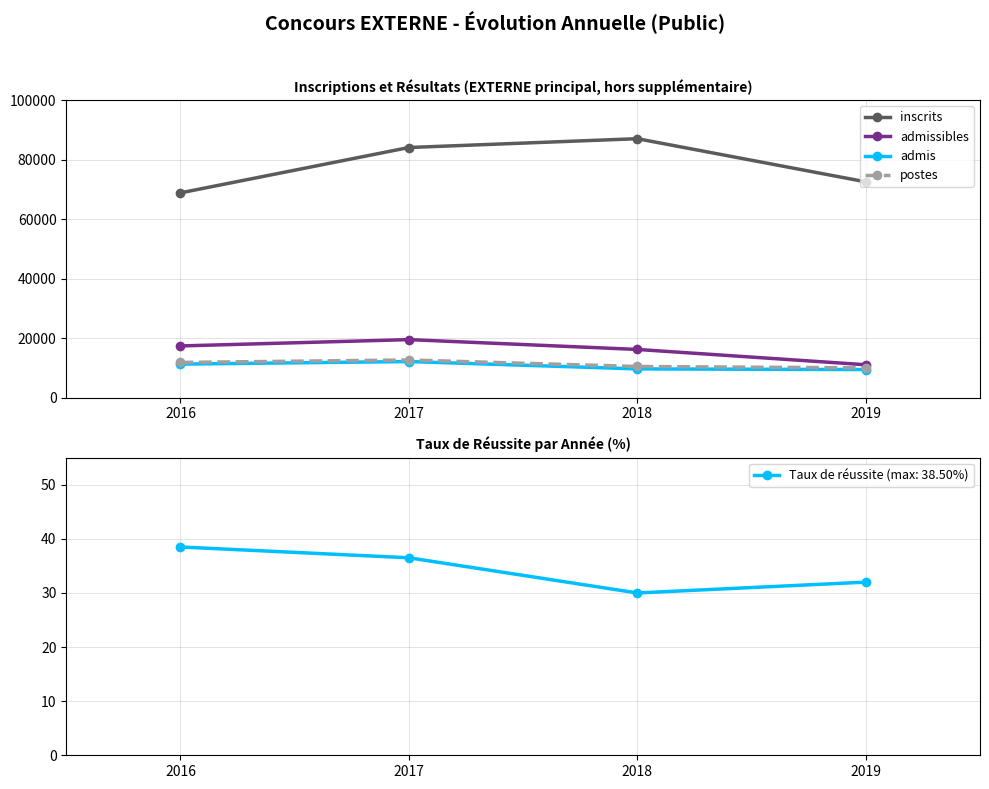

What is the difference between the highest and lowest values at 2018?

77358